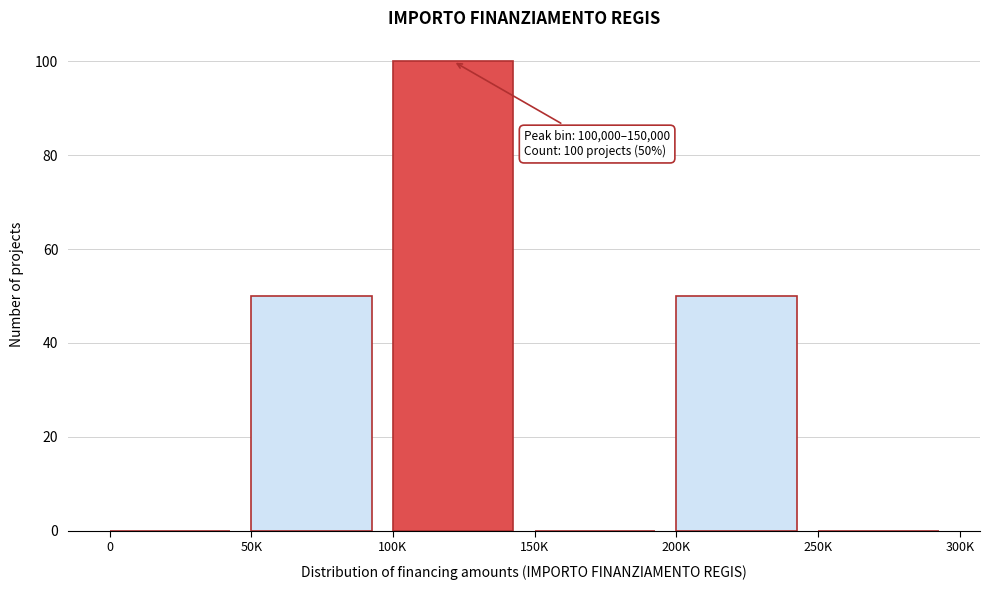

Reading left to right, transcribe all the data shown in this chart.

0=0	50K=50	100K=100	150K=0	200K=50	250K=0